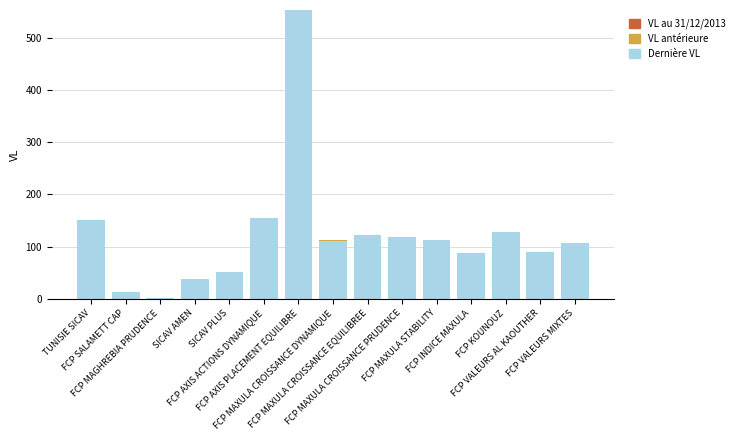

Count the number of categories in the chart.

15